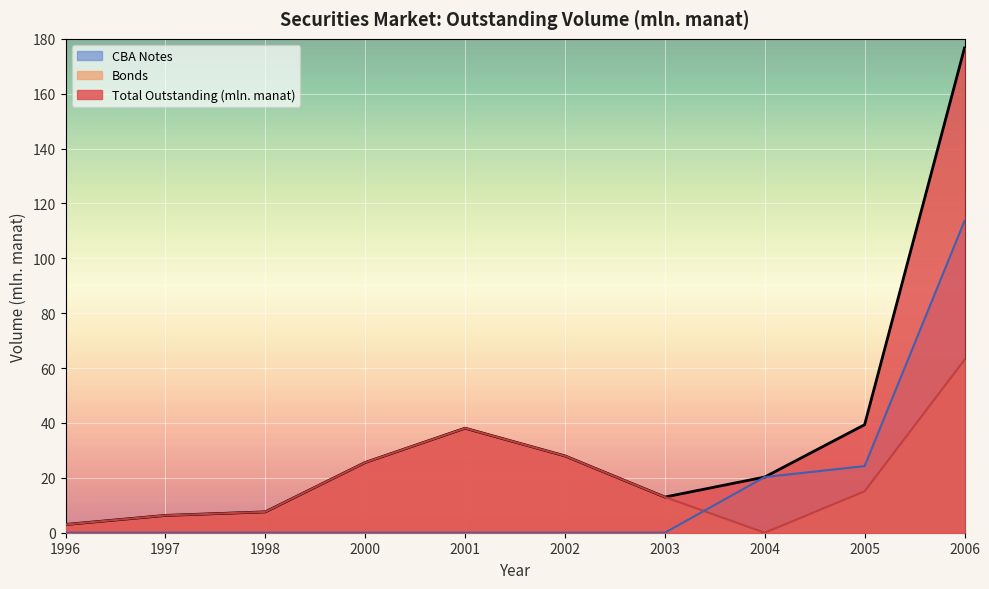

Does the chart display data point markers on the line(s)?

No